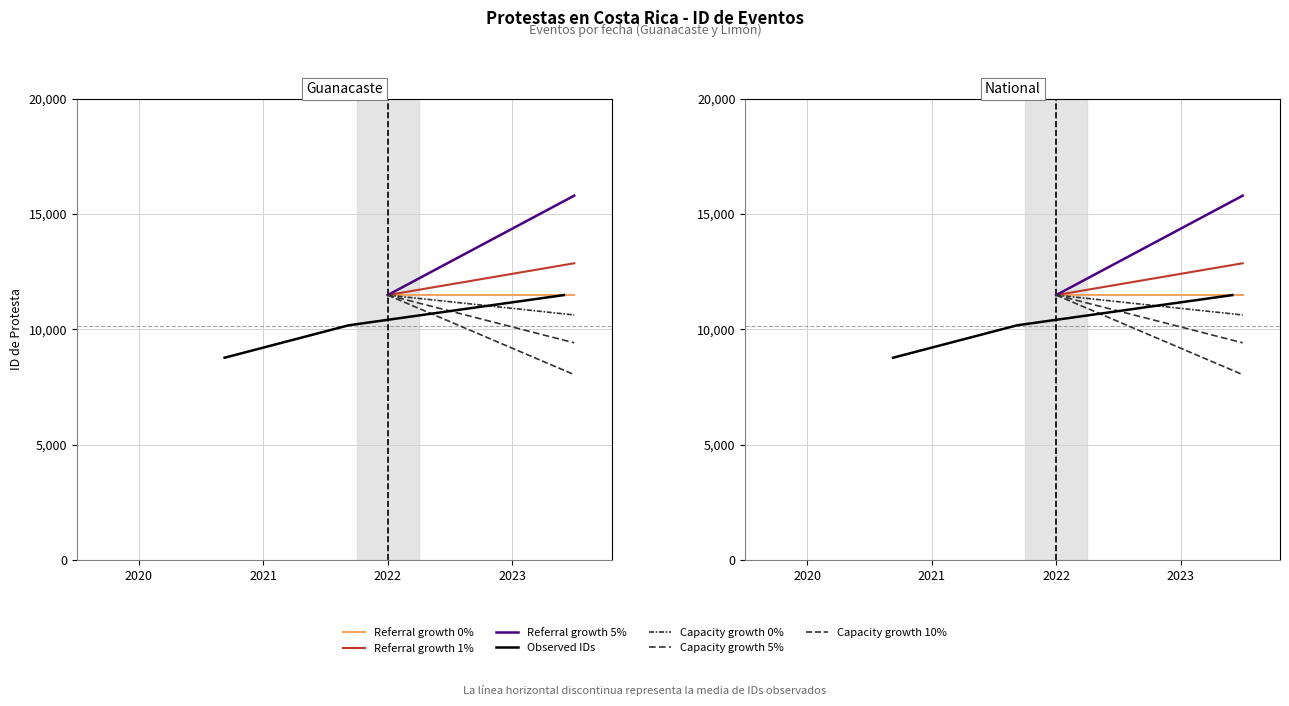

How many data points does each series have?

3